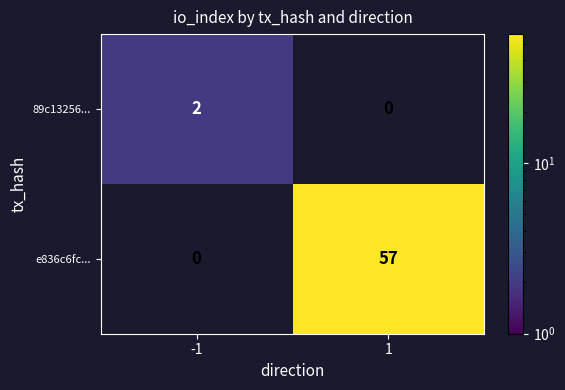

Which series has the largest range (max minus min)?

e836c6fc...